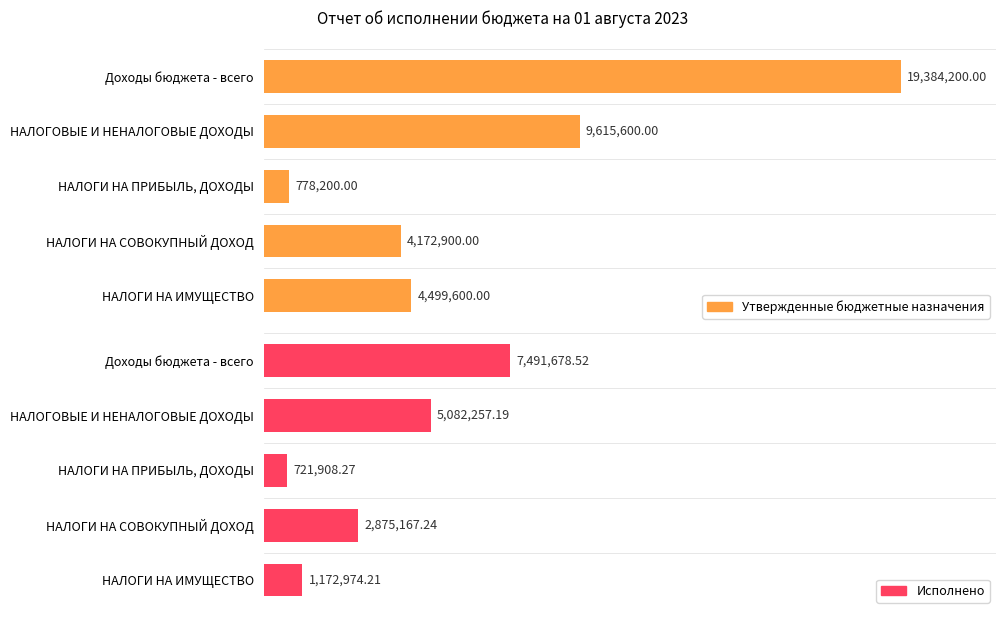

What is the difference between the second highest and minimum values in the Утвержденные бюджетные назначения series?

8837400.0